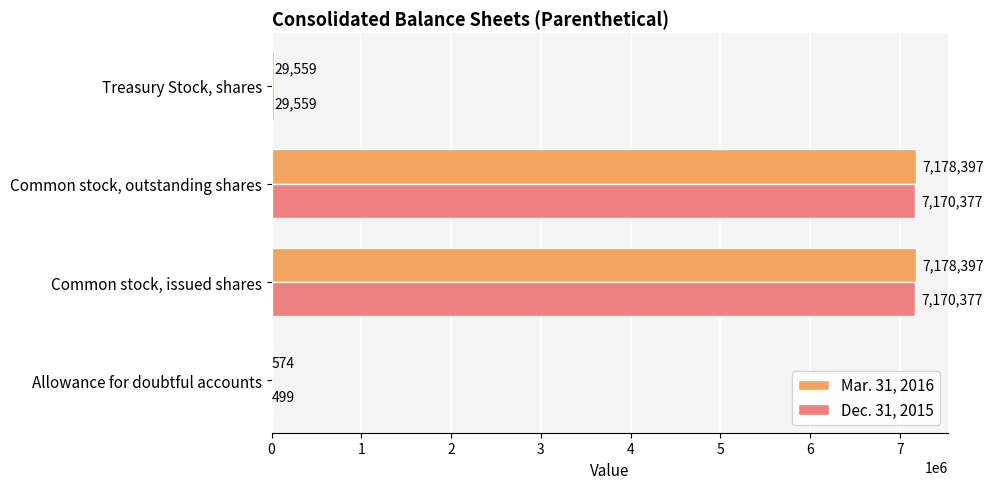

Which series has the largest total across all categories?

Mar. 31, 2016